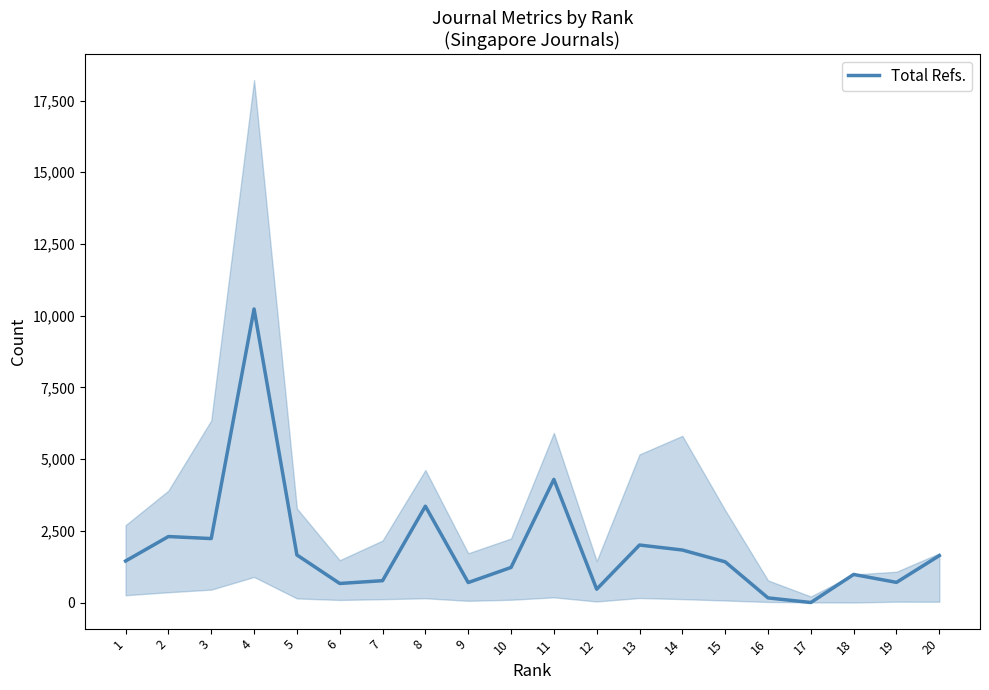

How many values exceed 1447?

9